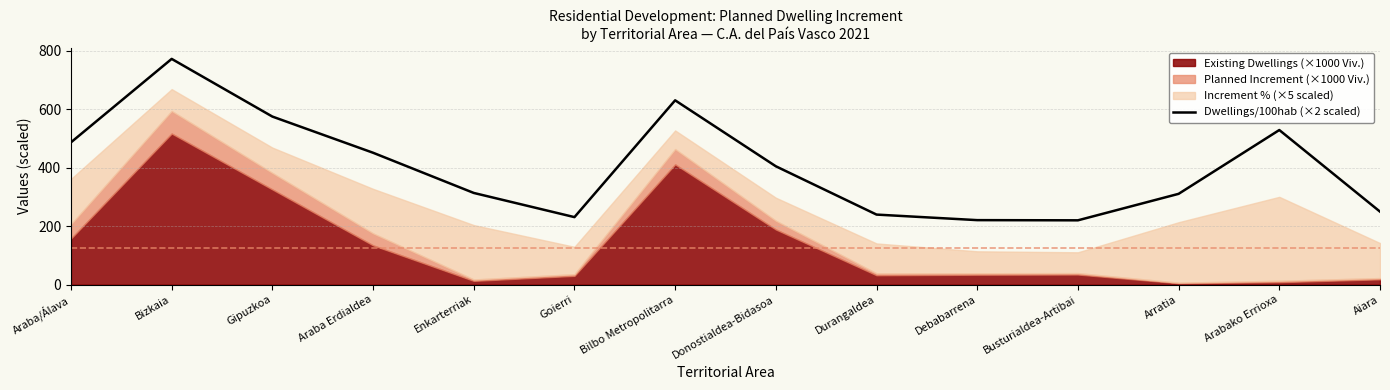

Reading left to right, list all the values displayed in this chart.

486.6	771.9	574.7	451.0	313.5	230.8	630.3	404.7	239.5	220.5	219.9	310.5	528.7	249.6